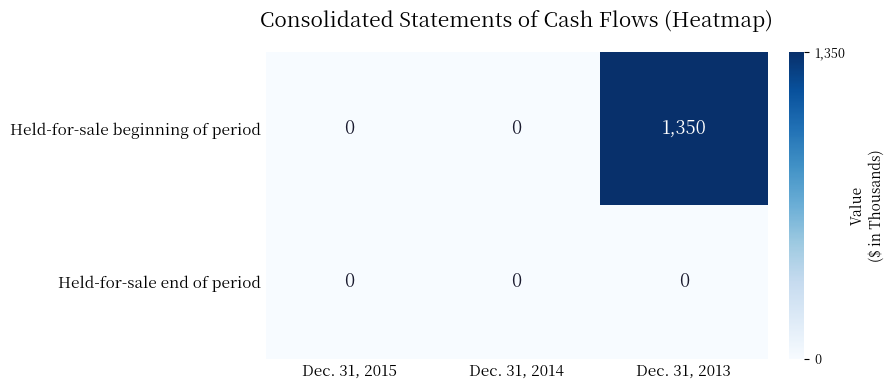

What is the total value across all series at Dec. 31, 2013?

1350